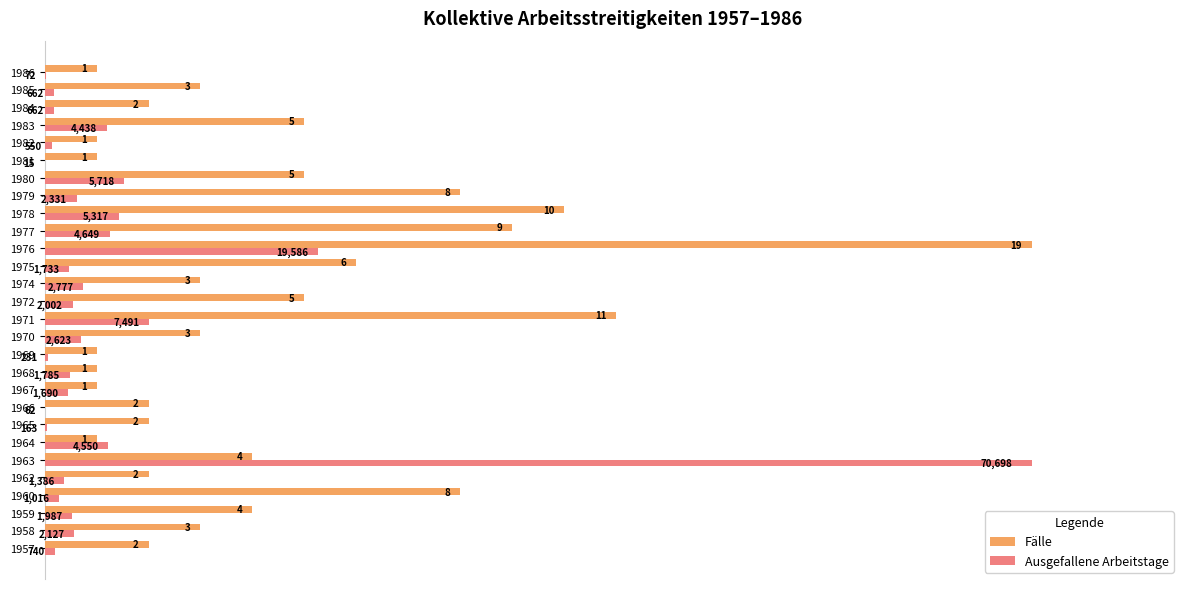

What are all the series names shown in the legend?

Fälle, Ausgefallene Arbeitstage